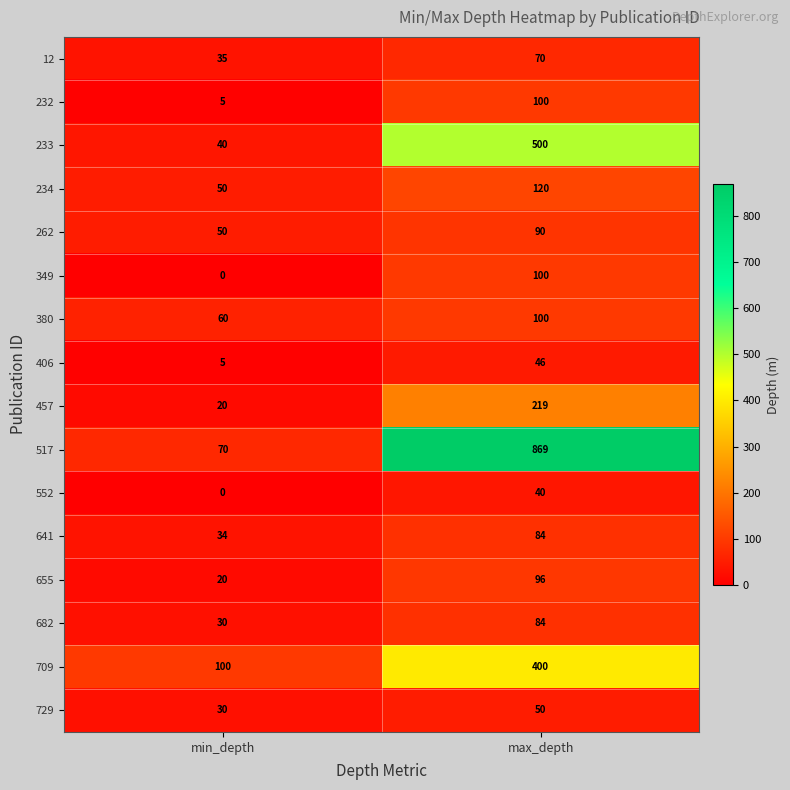

What is the maximum value shown in the chart?

869